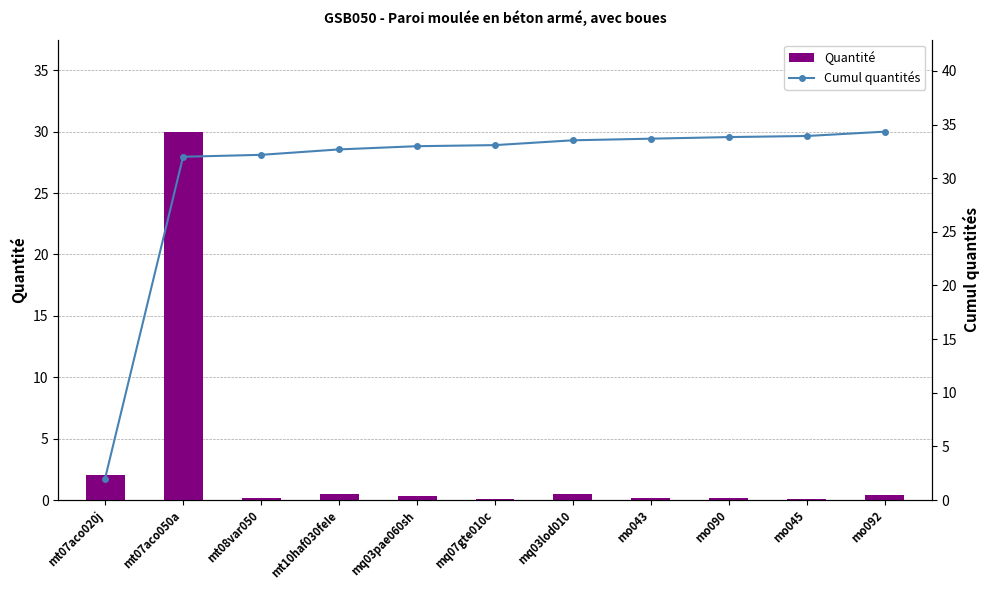

Reading left to right, list all the values displayed in this chart.

Quantité: mt07aco020j=2.0	mt07aco050a=30.0	mt08var050=0.2	mt10haf030feIe=0.5	mq03pae060sh=0.3	mq07gte010c=0.1	mq03lod010=0.5	mo043=0.1	mo090=0.1	mo045=0.1	mo092=0.4
Cumul quantités: mt07aco020j=2.0	mt07aco050a=32.0	mt08var050=32.2	mt10haf030feIe=32.7	mq03pae060sh=33.0	mq07gte010c=33.1	mq03lod010=33.5	mo043=33.7	mo090=33.8	mo045=33.9	mo092=34.3